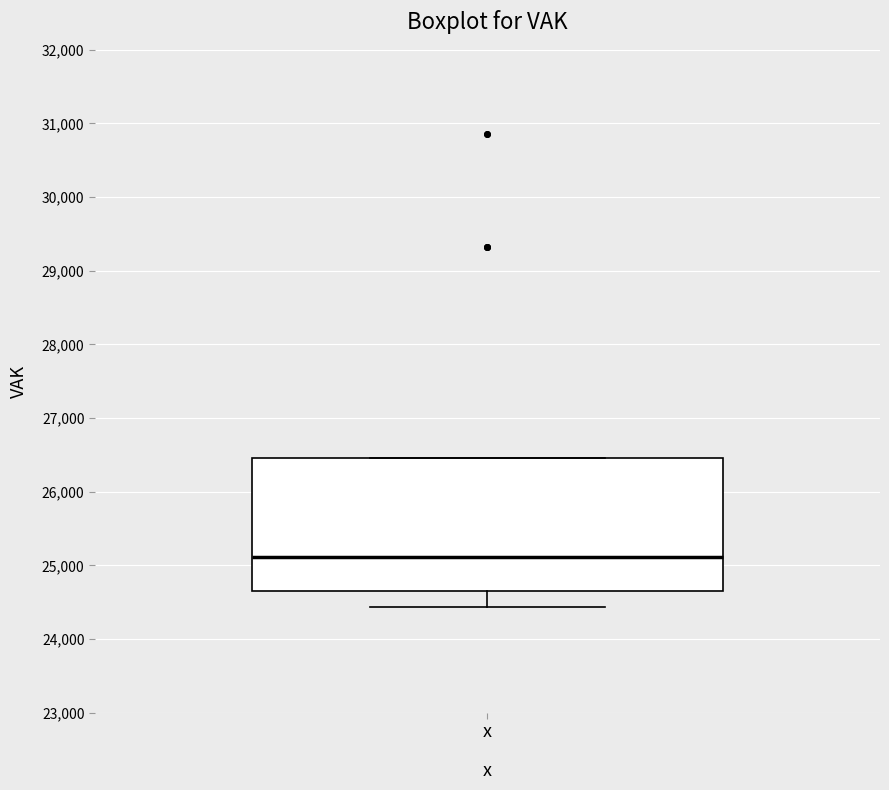

Read this box plot against the y-axis: the position of the median line, the range covered by the box, and the ends of both whiskers. The values are not printed on the chart, so give them approximately, as read against the axis.

median 25100, box 24600 to 26500, whiskers 24400 to 26500